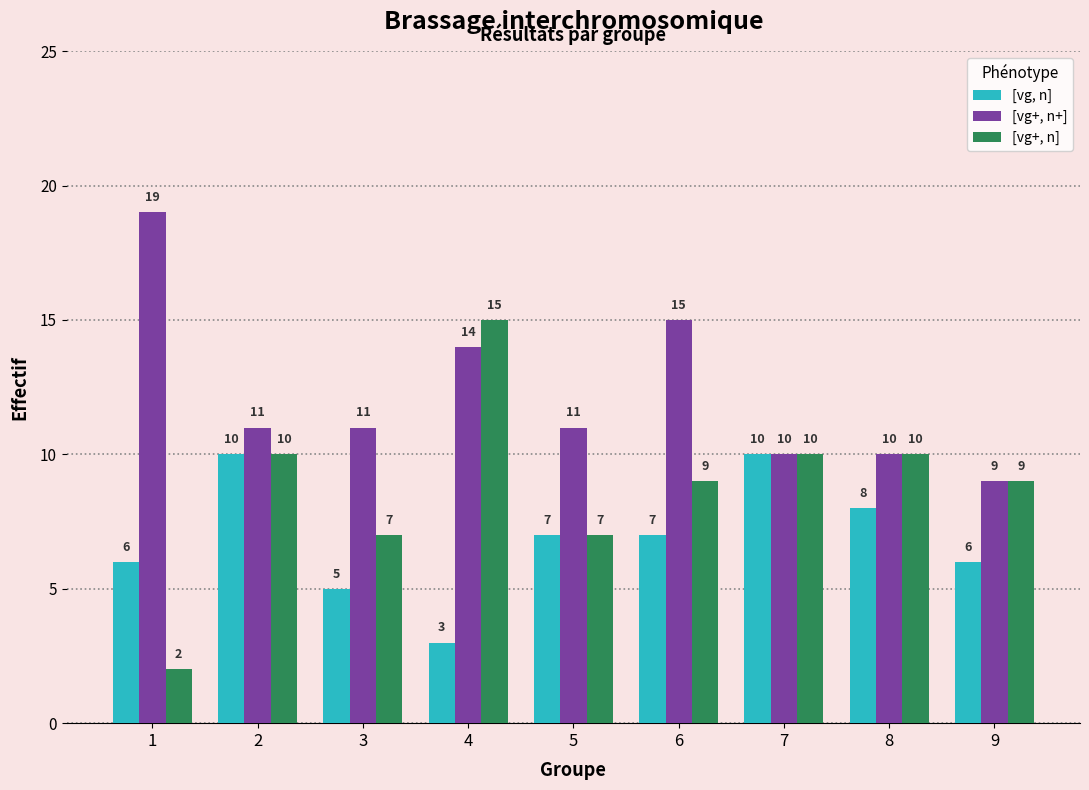

What are all the series names shown in the legend?

[vg, n], [vg+, n+], [vg+, n]